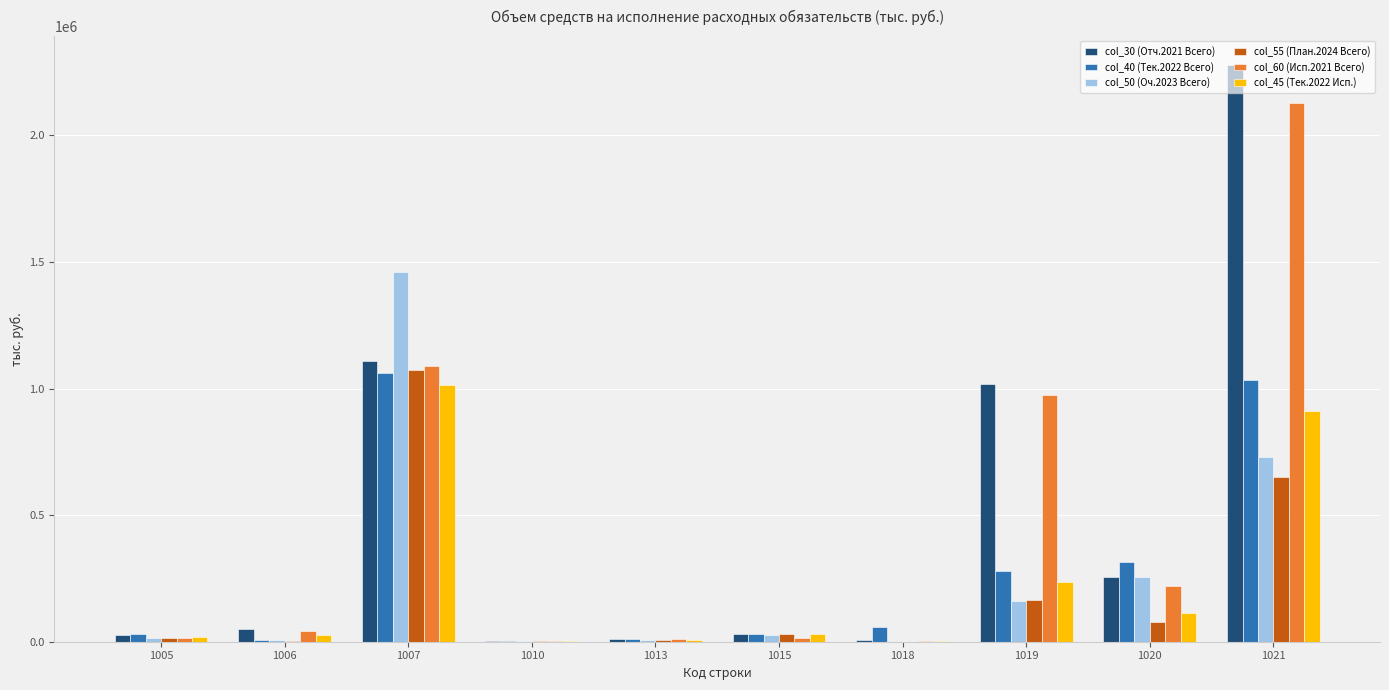

Is the value of col_60 (Исп.2021 Всего) at 1010 greater than the value of col_50 (Оч.2023 Всего) at 1020?

No